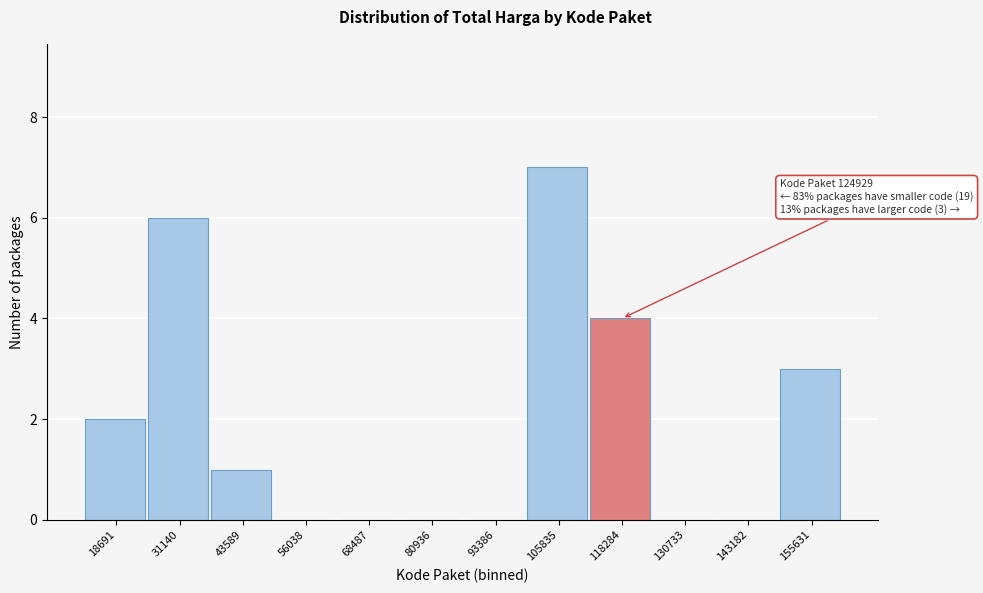

Reading right to left, transcribe all the data shown in this chart.

155631=3	143182=0	130733=0	118284=4	105835=7	93386=0	80936=0	68487=0	56038=0	43589=1	31140=6	18691=2